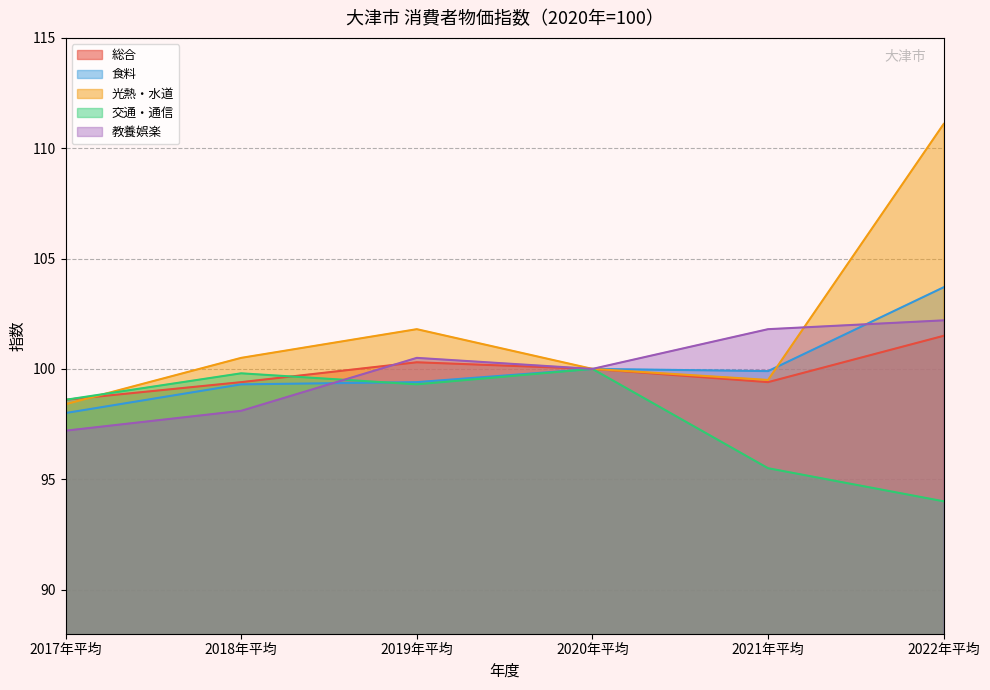

Which series changed the most between 2017年平均 and 2020年平均?

教養娯楽